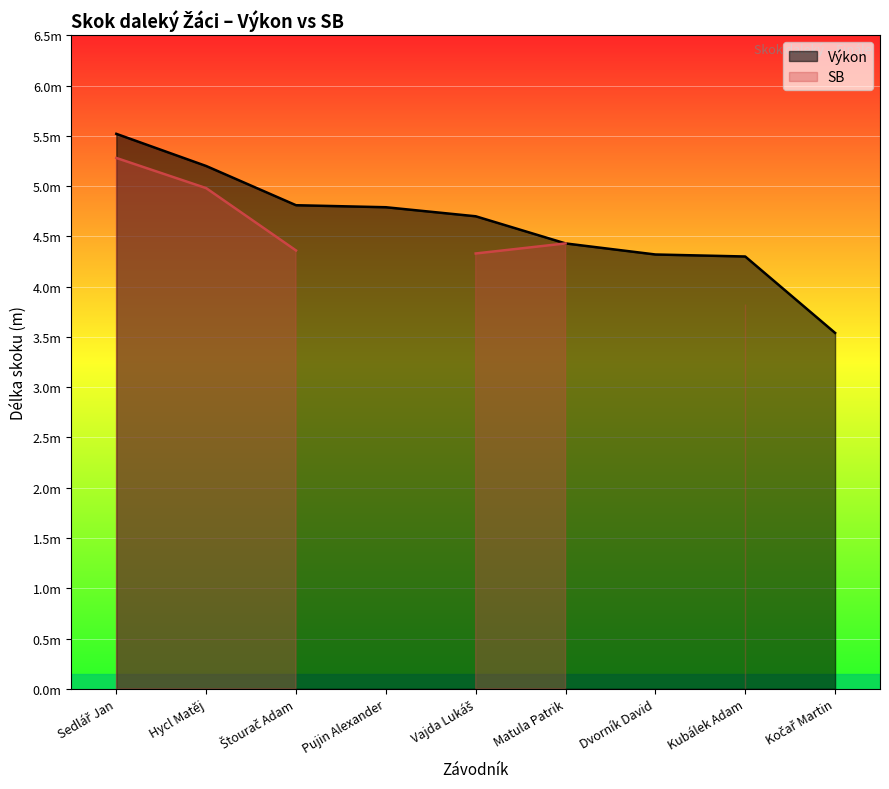

Reading right to left, extract all data points from this chart.

3.5	4.3	4.3	4.4	4.7	4.8	4.8	5.2	5.5